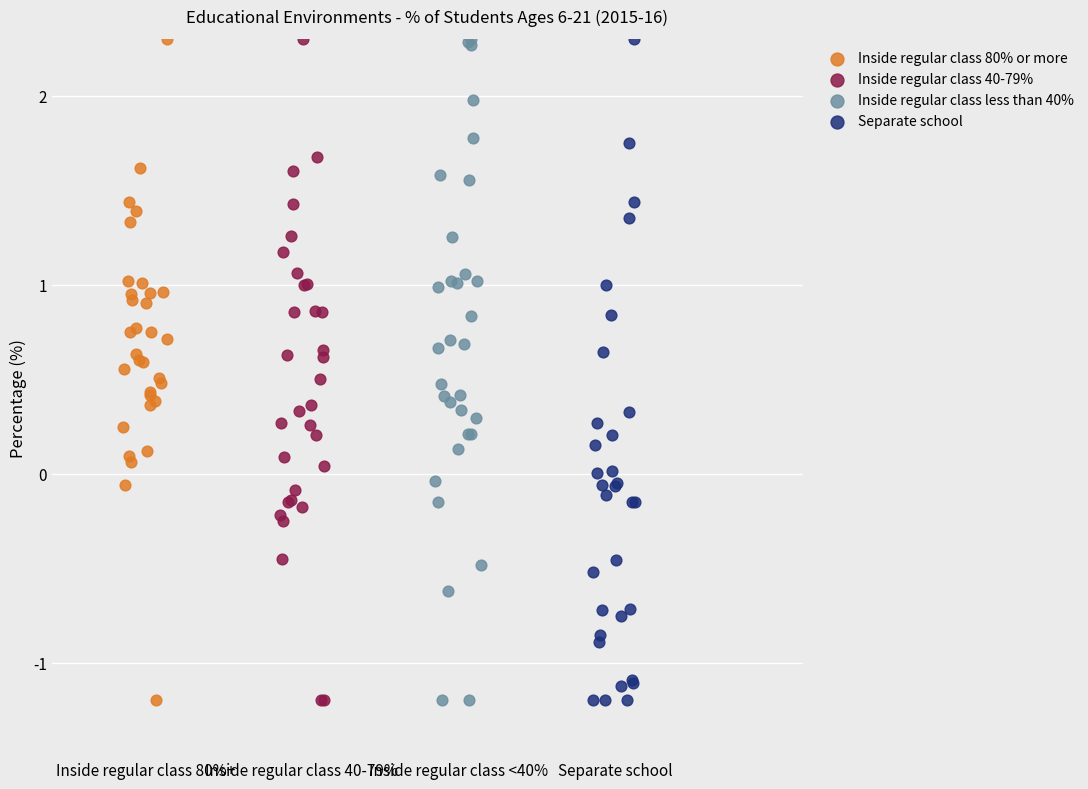

What are all the series names shown in the legend?

Inside regular class 80% or more, Inside regular class 40-79%, Inside regular class less than 40%, Separate school